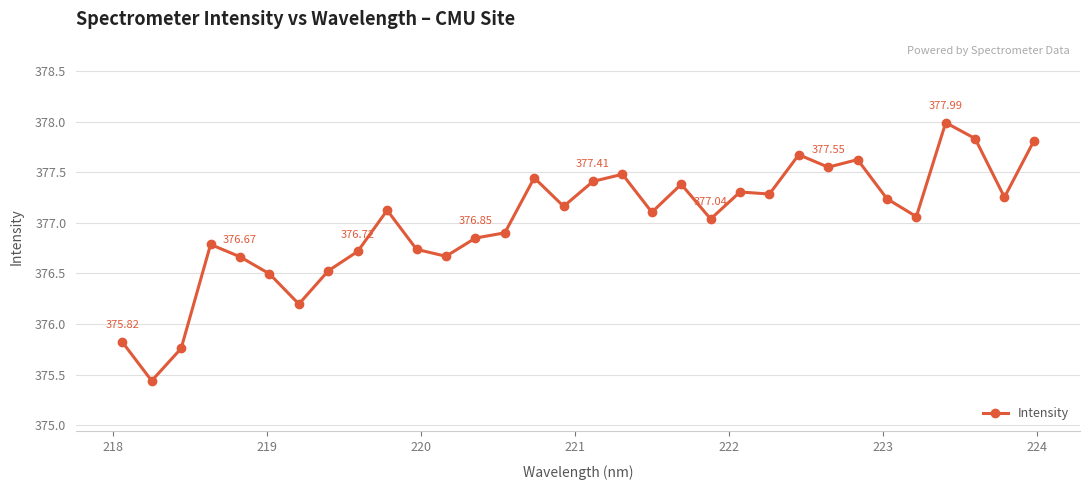

What is the average value?

377.0